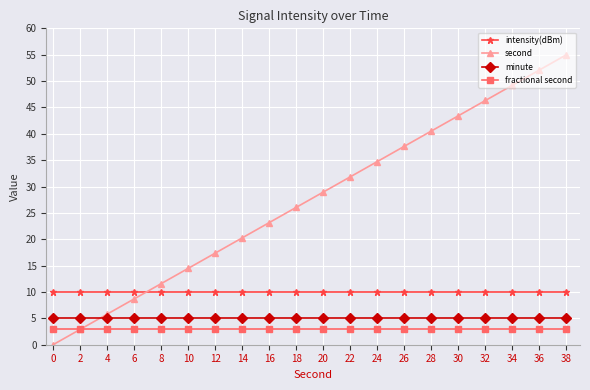

Does the chart display data point markers on the line(s)?

Yes